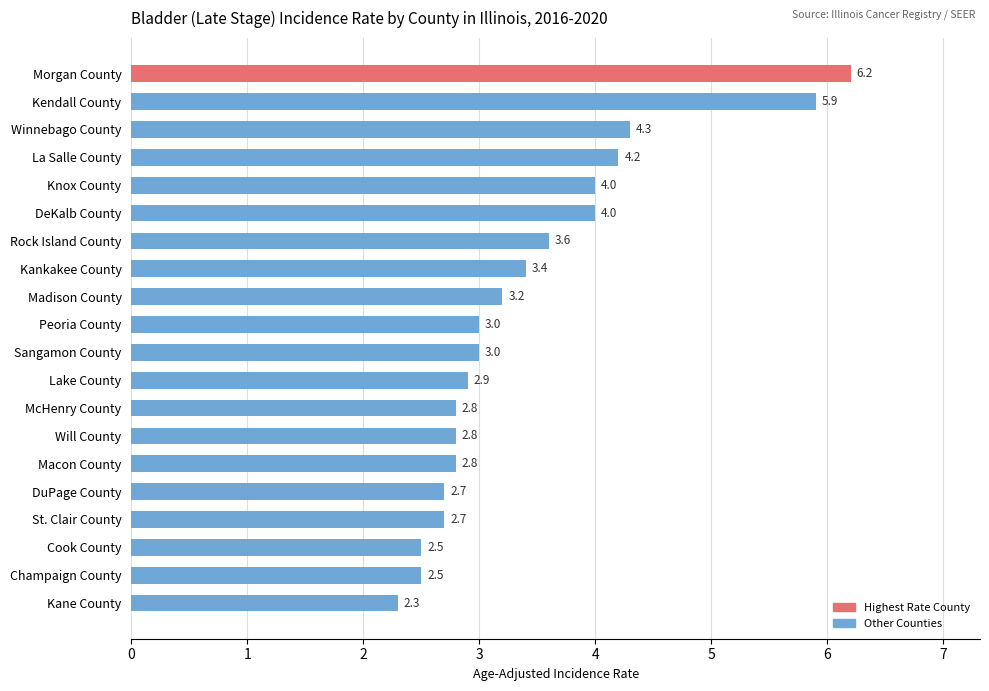

The value at Kankakee County is 5.0. True or false?

False